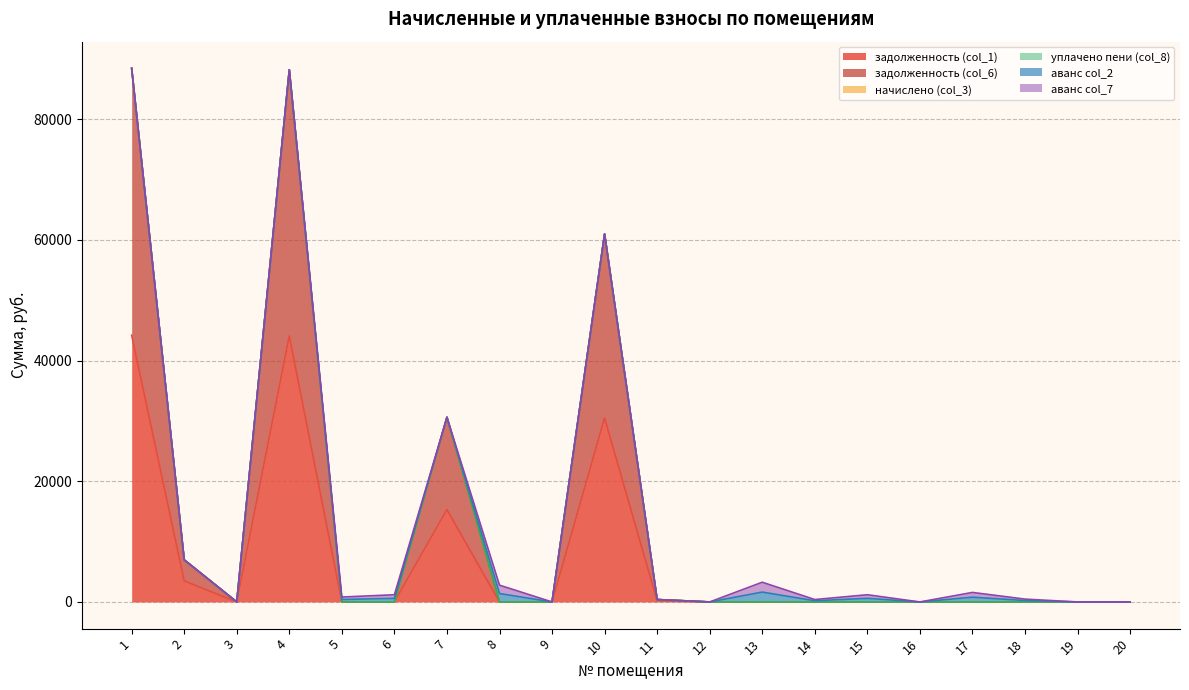

Which series has the widest spread of values?

задолженность (col_1)